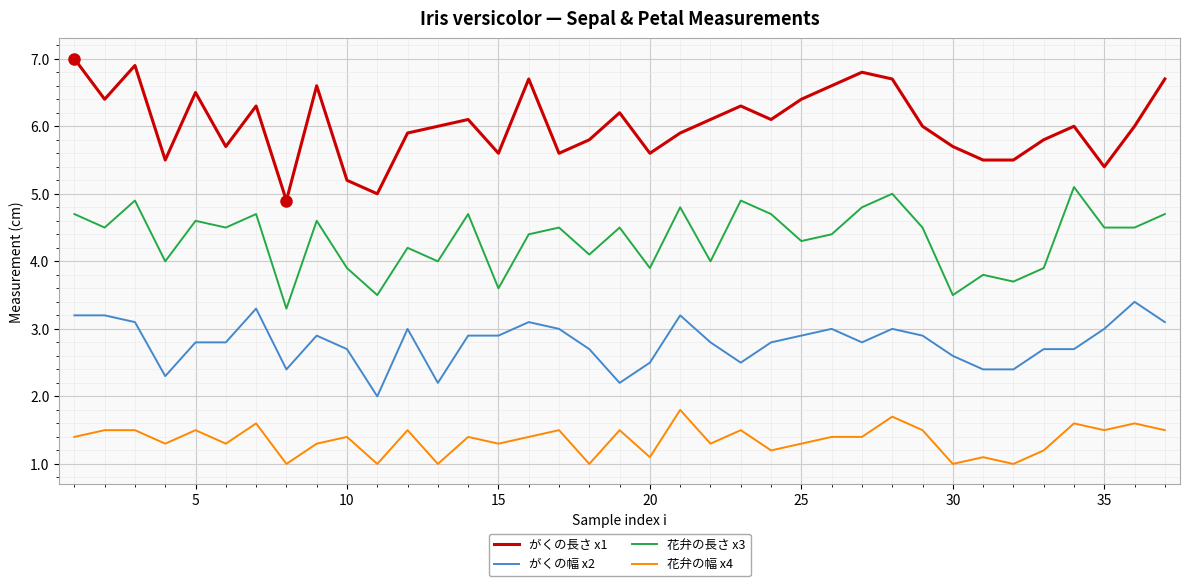

What are all the series names shown in the legend?

がくの長さ x1, がくの幅 x2, 花弁の長さ x3, 花弁の幅 x4